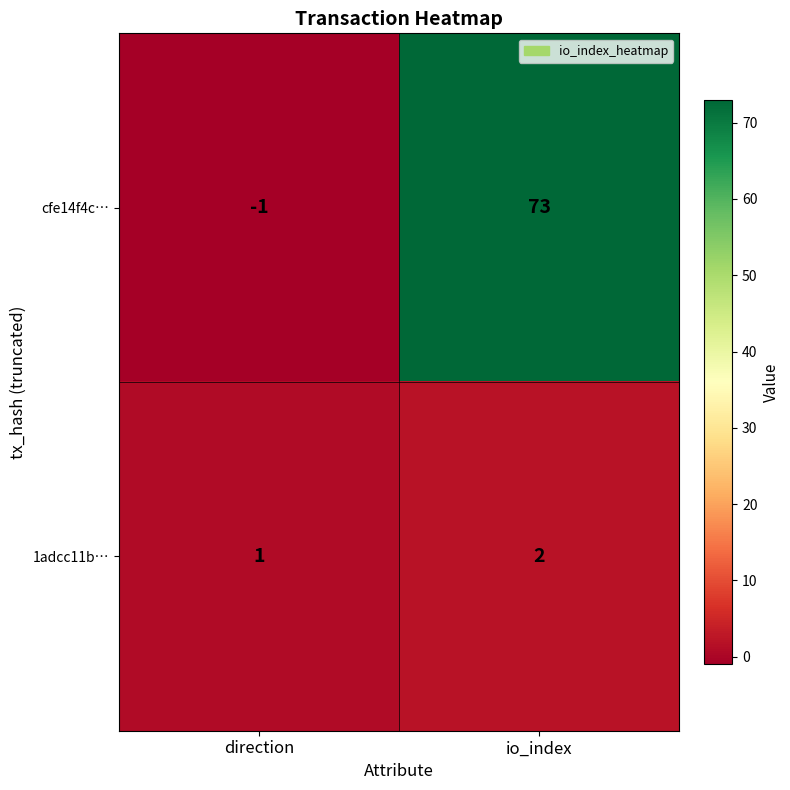

At how many categories does at least one series exceed 18?

1